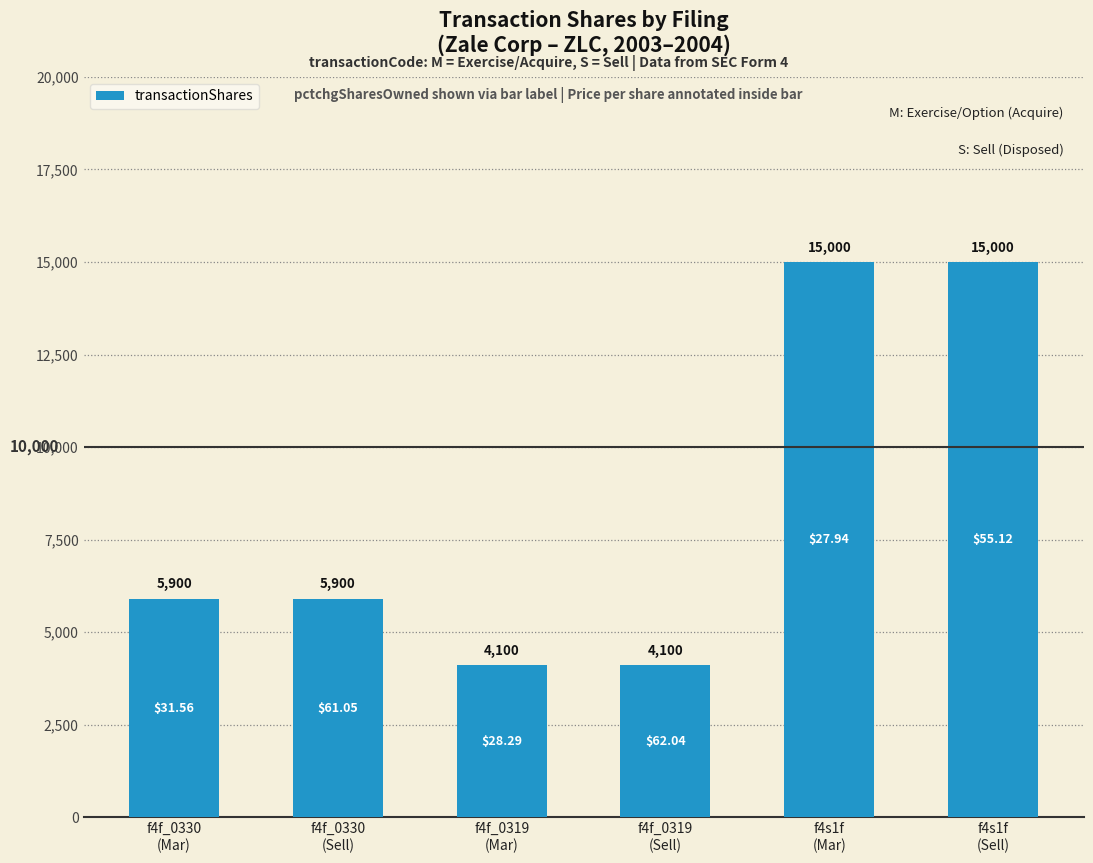

What is the label of the 2nd bar from the right?

f4s1f
(Mar)